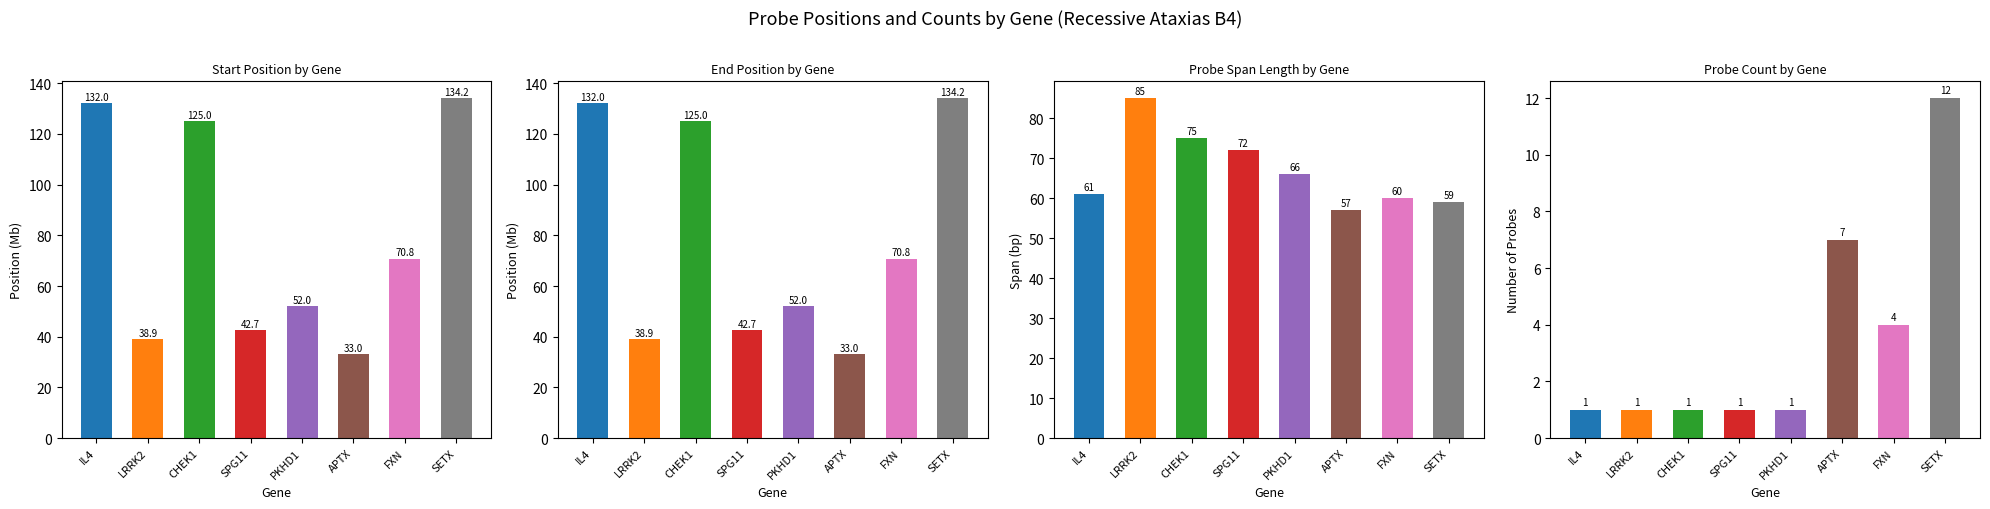

What is the difference between the highest and lowest values at SETX?

122.2